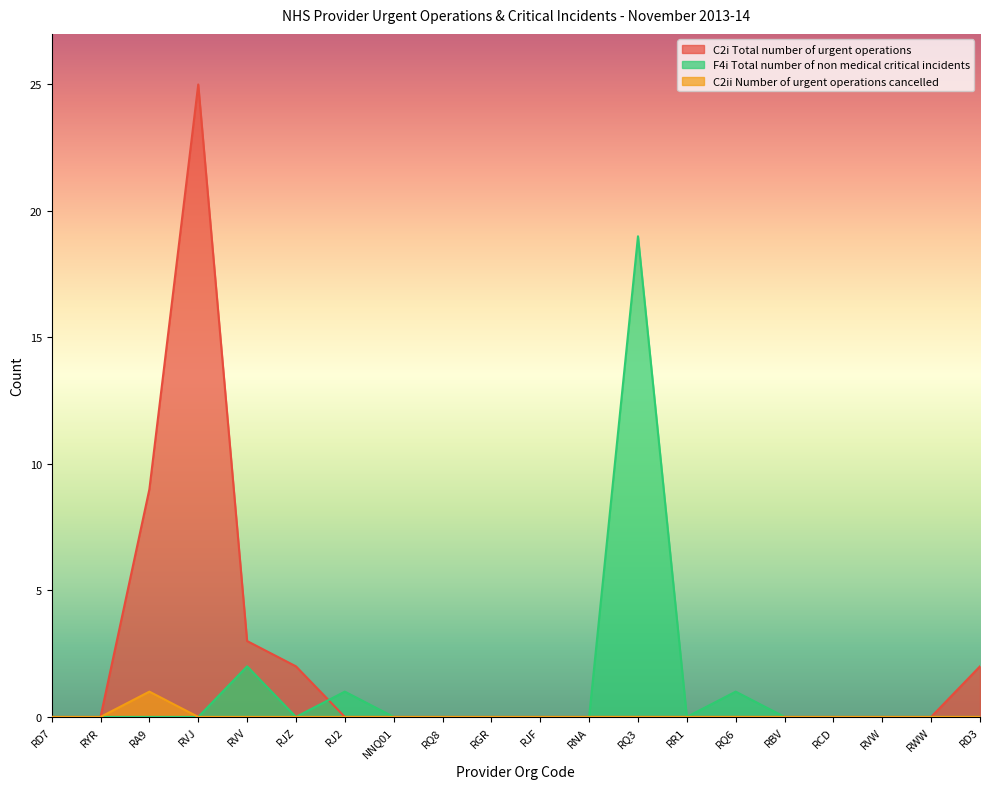

How many lines are shown in the chart?

3